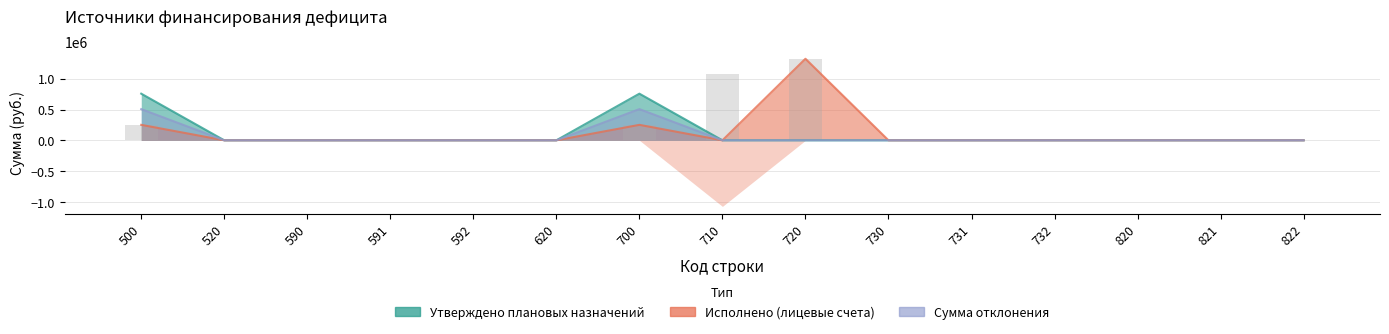

The Сумма отклонения series shows 0.0 at 731. True or false?

True